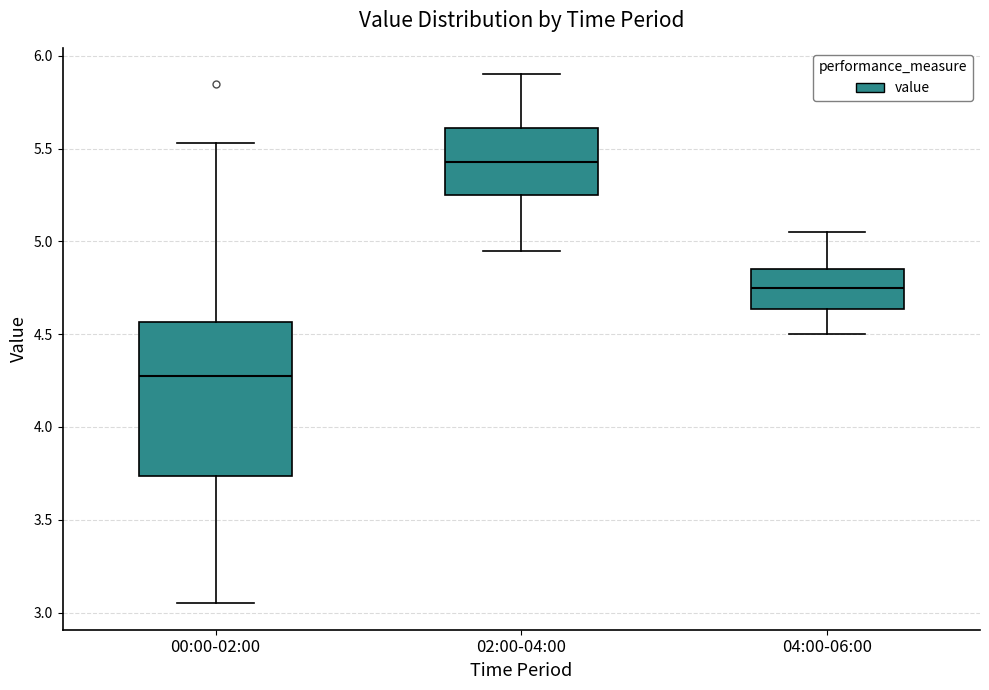

Reading left to right, transcribe this box plot: for each box, give where its median line is, the range the box spans, and where its two whiskers end, as read against the y-axis. The values are not printed on the chart, so give them approximately, as read against the axis.

00:00-02:00: median 4.30, box 3.75 to 4.55, whiskers 3.05 to 5.55
02:00-04:00: median 5.45, box 5.25 to 5.60, whiskers 4.95 to 5.90
04:00-06:00: median 4.75, box 4.65 to 4.85, whiskers 4.50 to 5.05